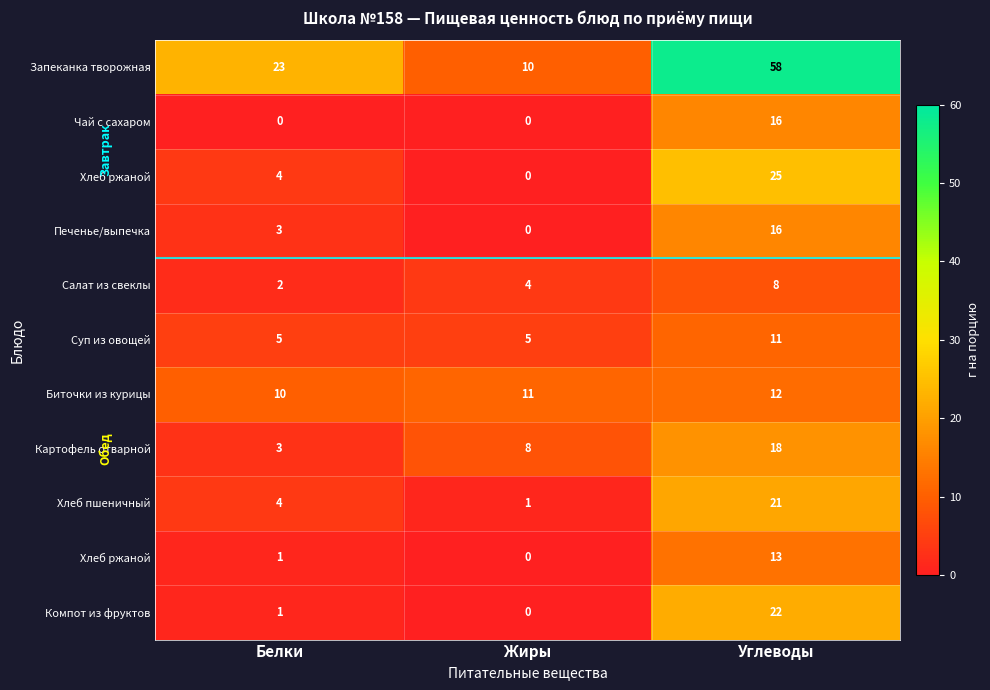

Between Белки and Жиры, which is larger?

Белки